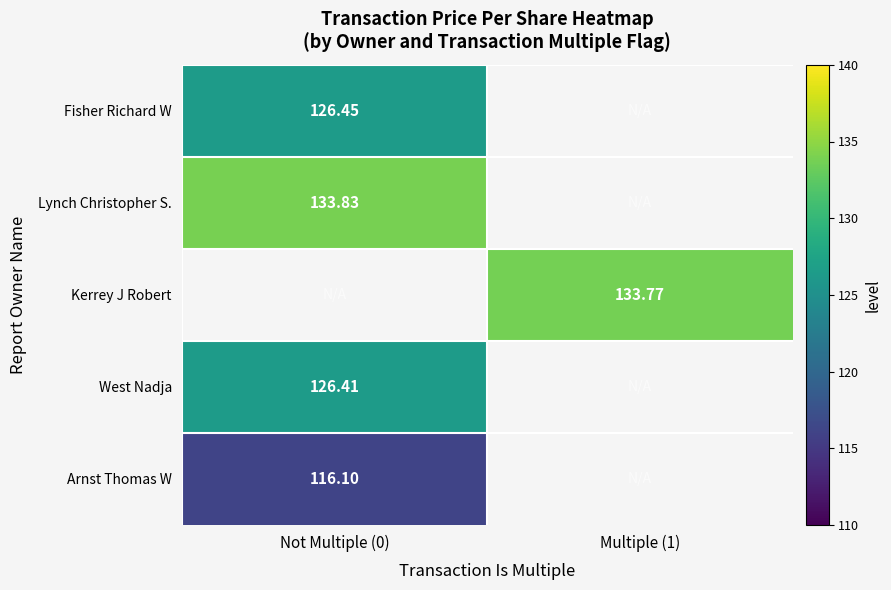

Is the value of Arnst Thomas W at Not Multiple (0) greater than the value of Fisher Richard W at Multiple (1)?

No